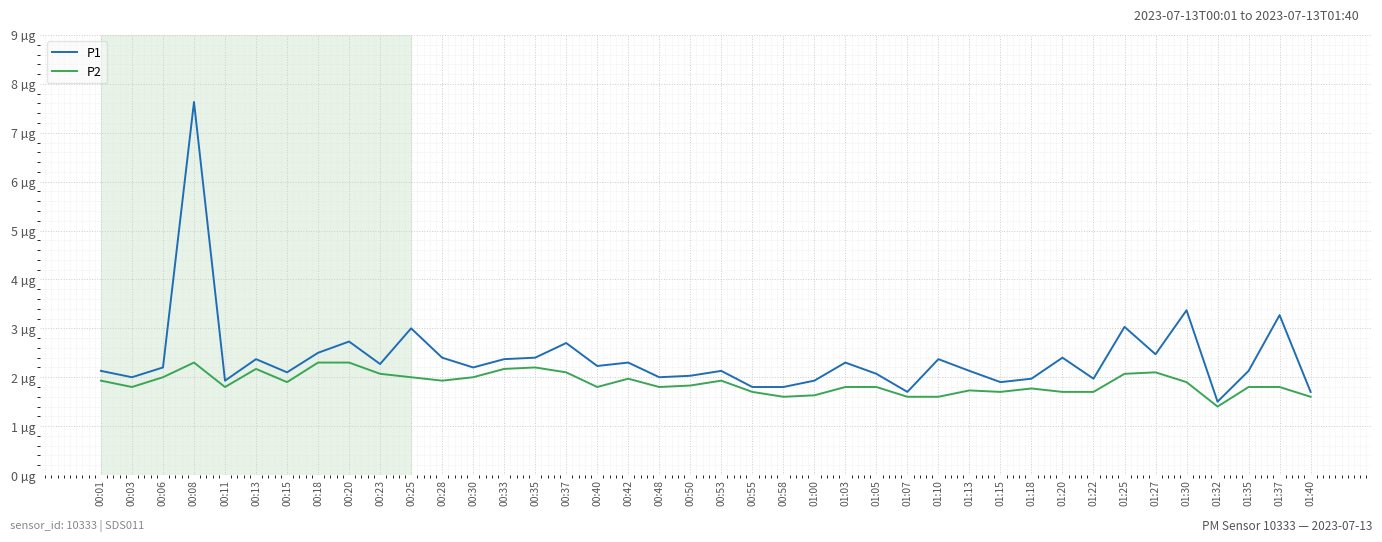

Is this an area chart (filled region under the line)?

No